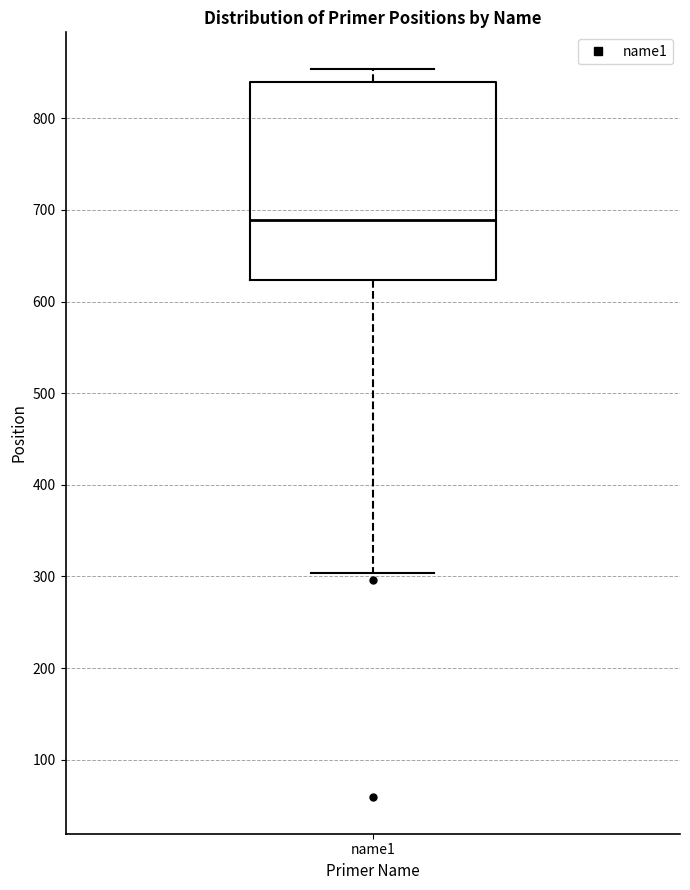

Read this box plot against the y-axis: the position of the median line, the range covered by the box, and the ends of both whiskers. The values are not printed on the chart, so give them approximately, as read against the axis.

median 690, box 620 to 840, whiskers 300 to 850